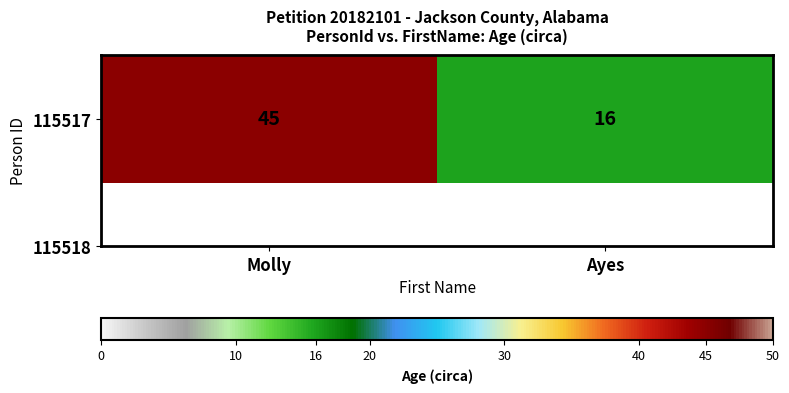

Reading left to right, list all the values displayed in this chart.

45	16